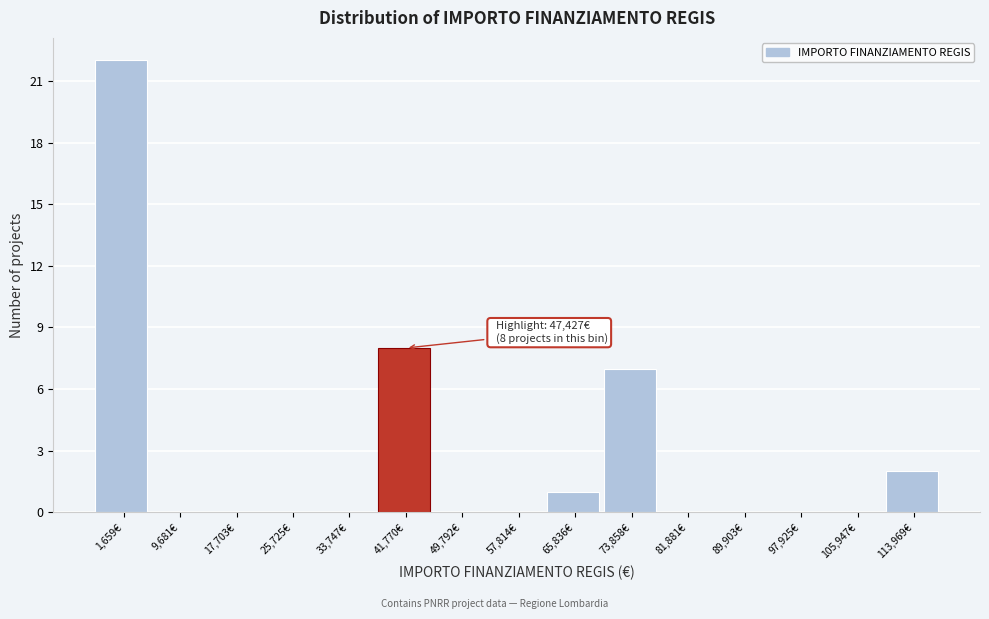

Reading left to right, extract all data points from this chart.

1,659€=22	9,681€=0	17,703€=0	25,725€=0	33,747€=0	41,770€=8	49,792€=0	57,814€=0	65,836€=1	73,858€=7	81,881€=0	89,903€=0	97,925€=0	105,947€=0	113,969€=2